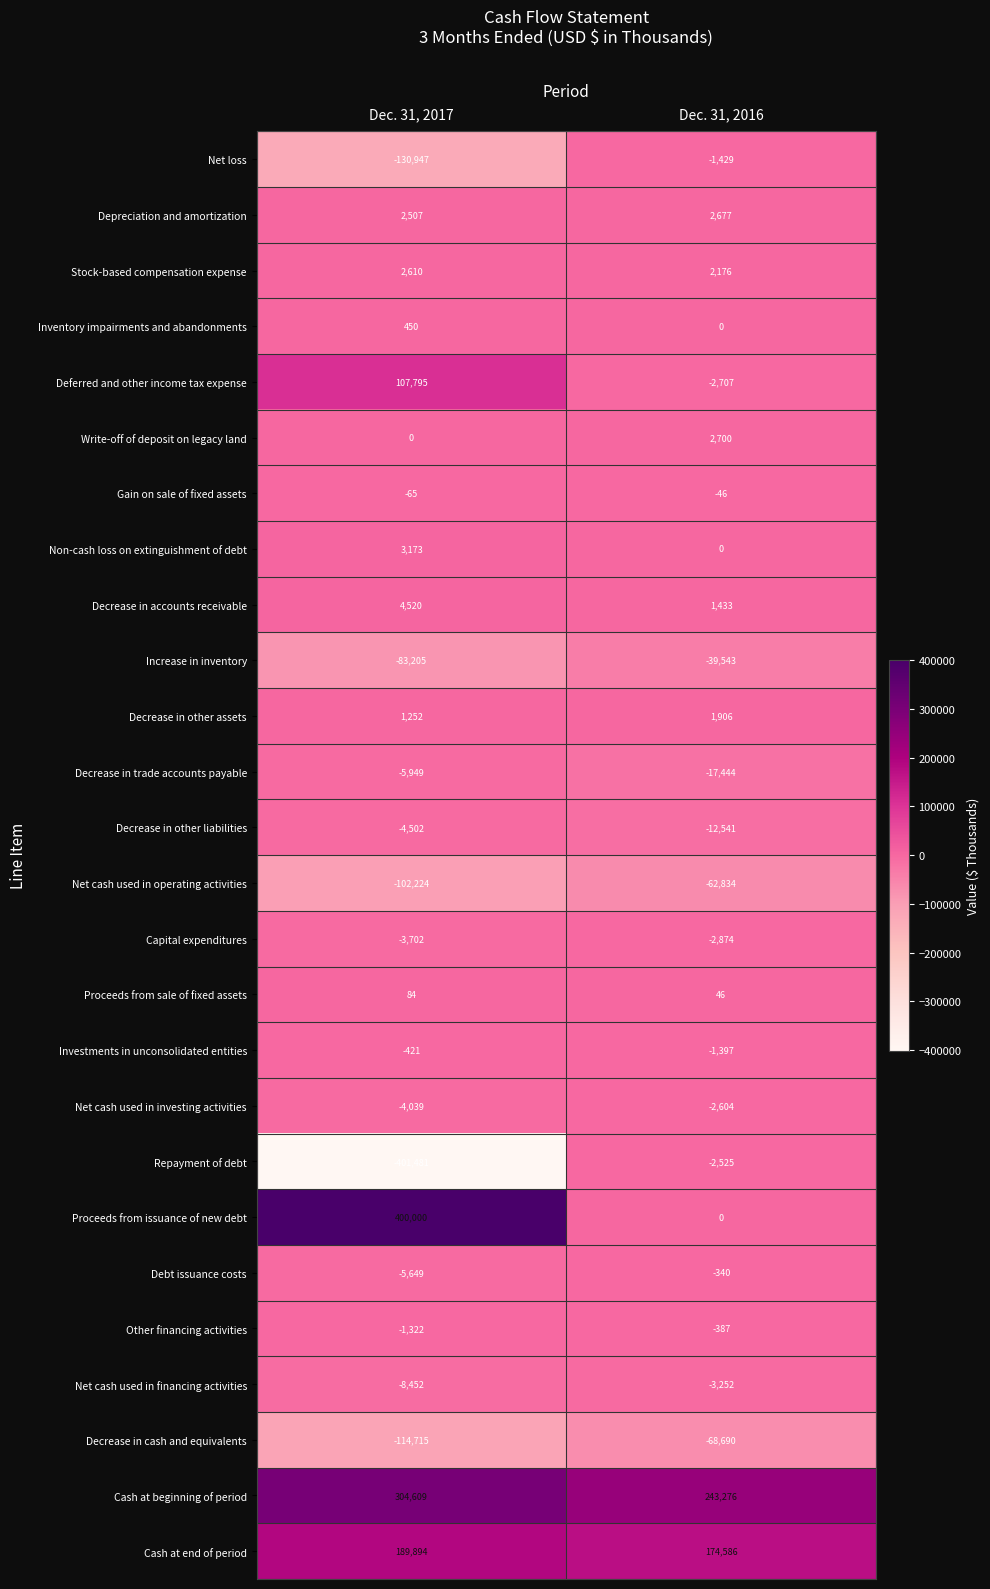

What is the greatest value displayed?

400000